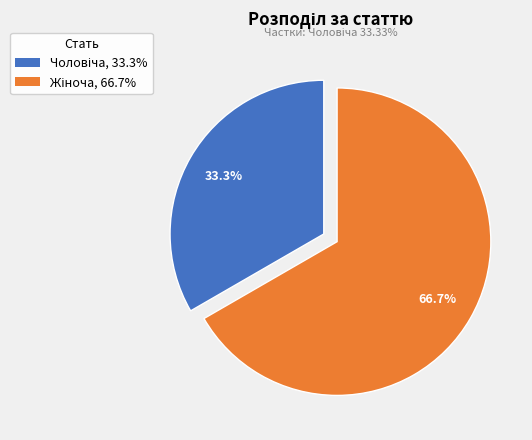

How many segments does this pie chart have?

2